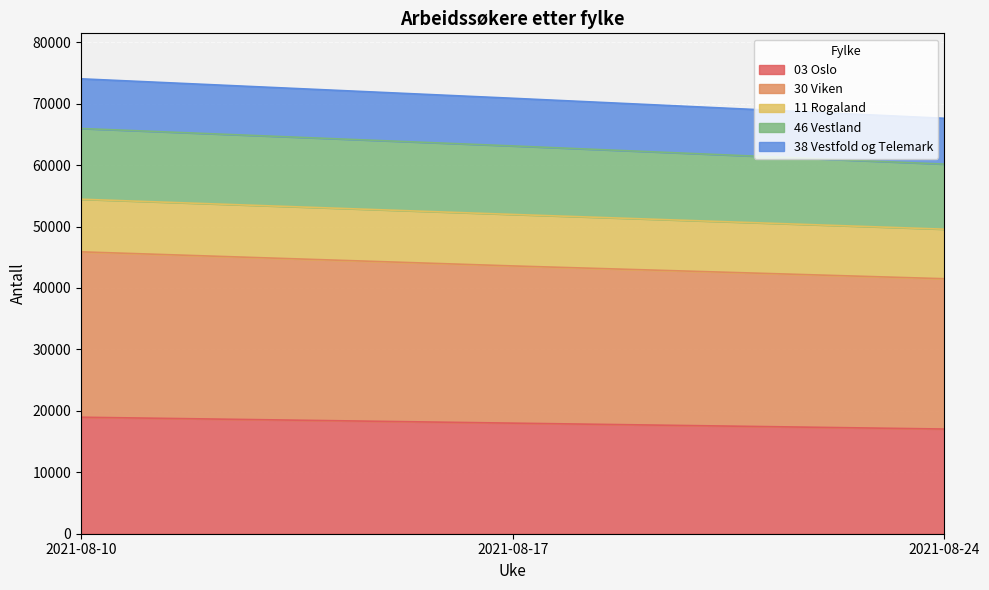

What is the highest value of the 03 Oslo series?

18961